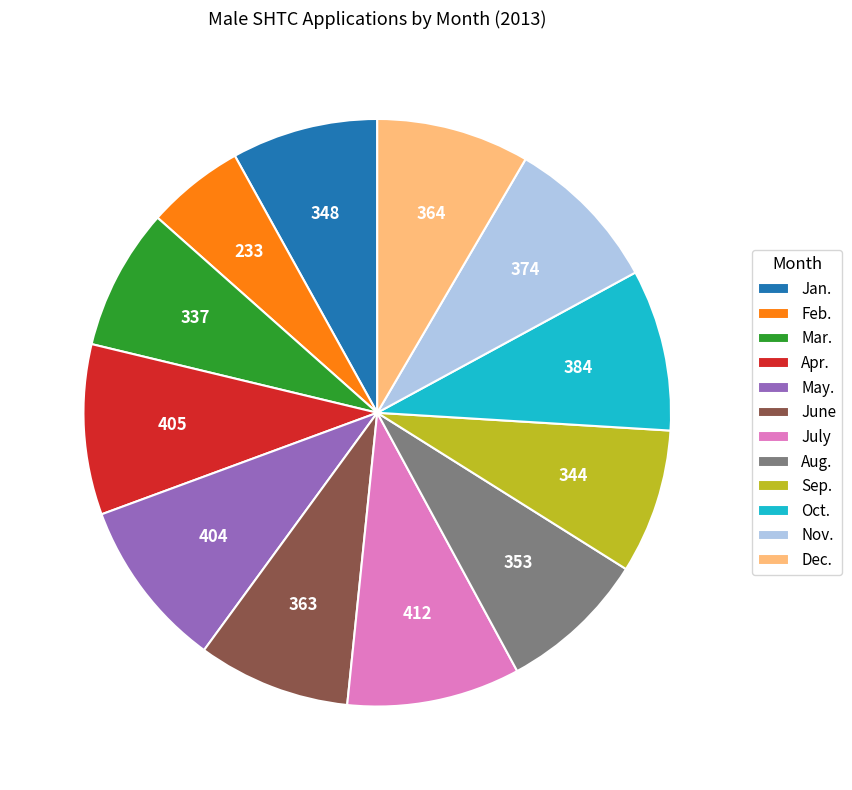

Is it true that Oct. is 9% of the pie?

True